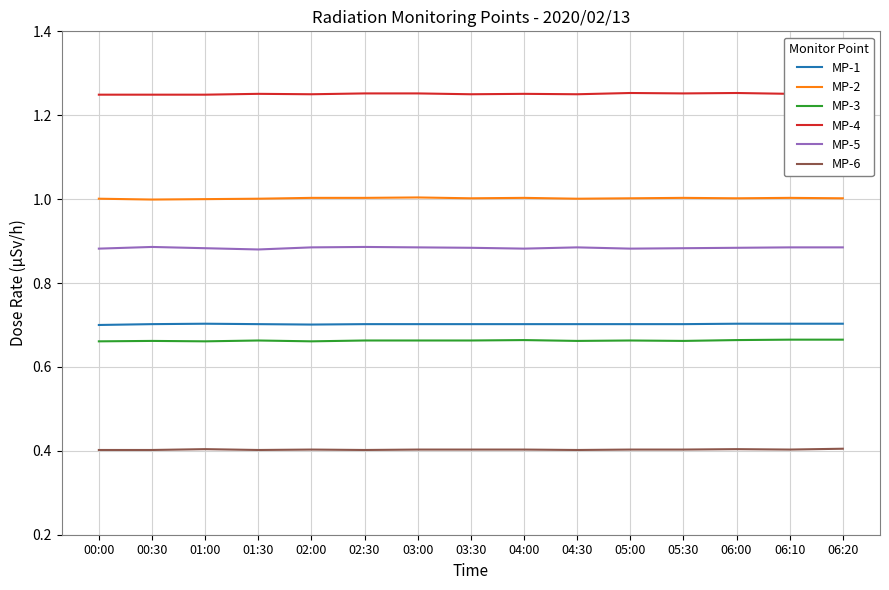

Is it true that MP-1 equals 0.2 at 01:00?

False